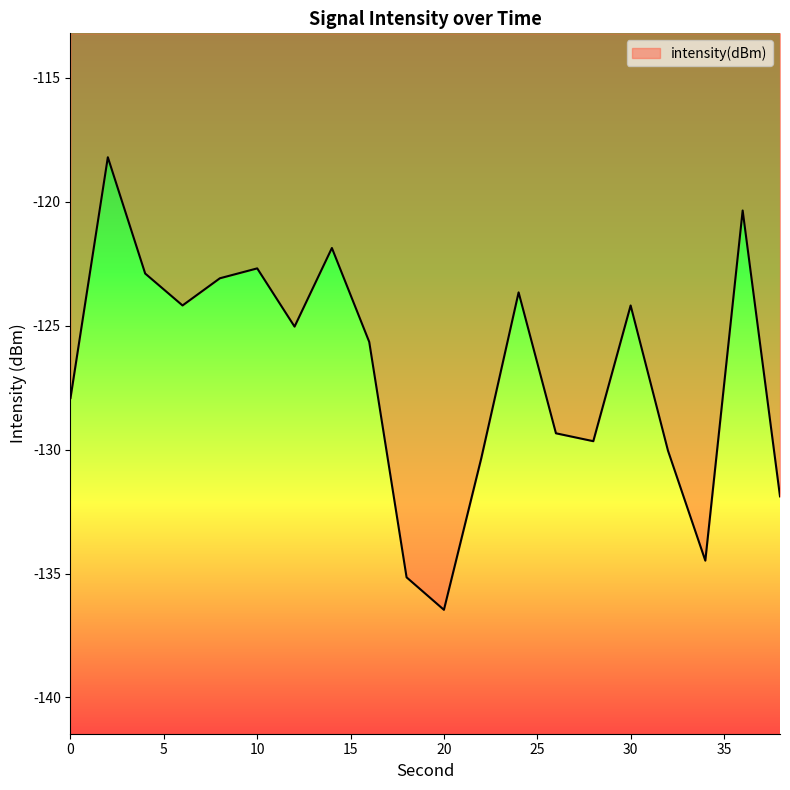

What is the difference between the maximum and minimum values?

18.3